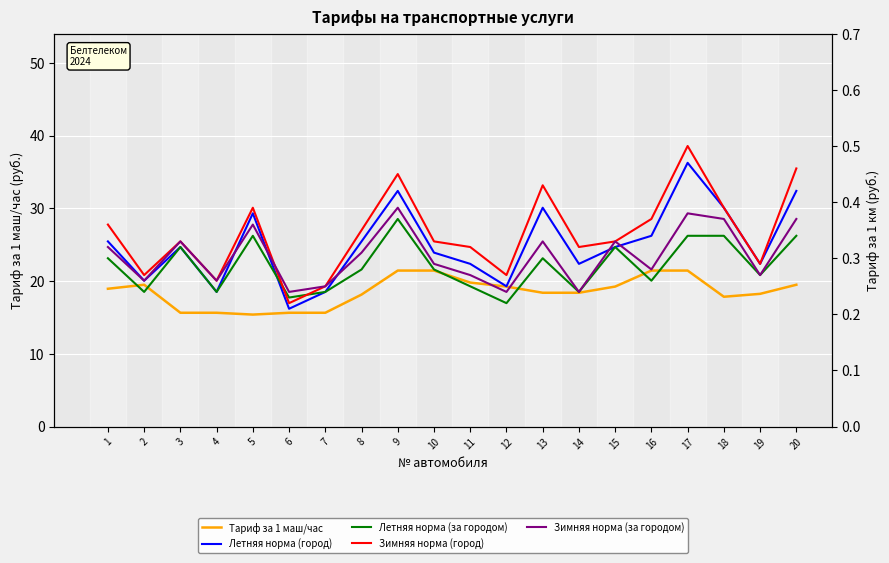

What is the greatest value displayed?

21.4